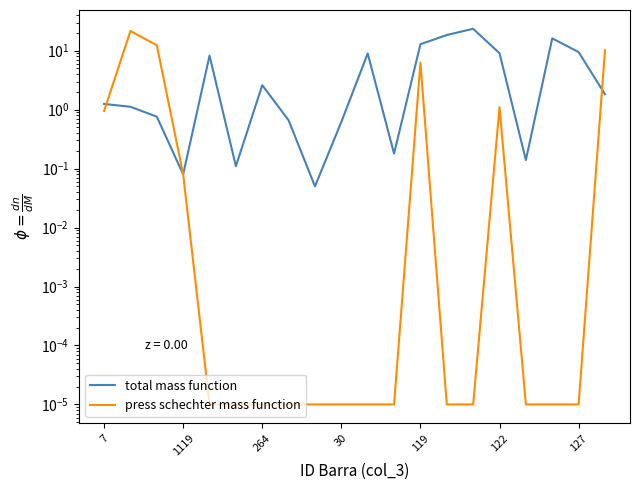

What is the sum of the press schechter mass function values at 1119 and 10?

21.6